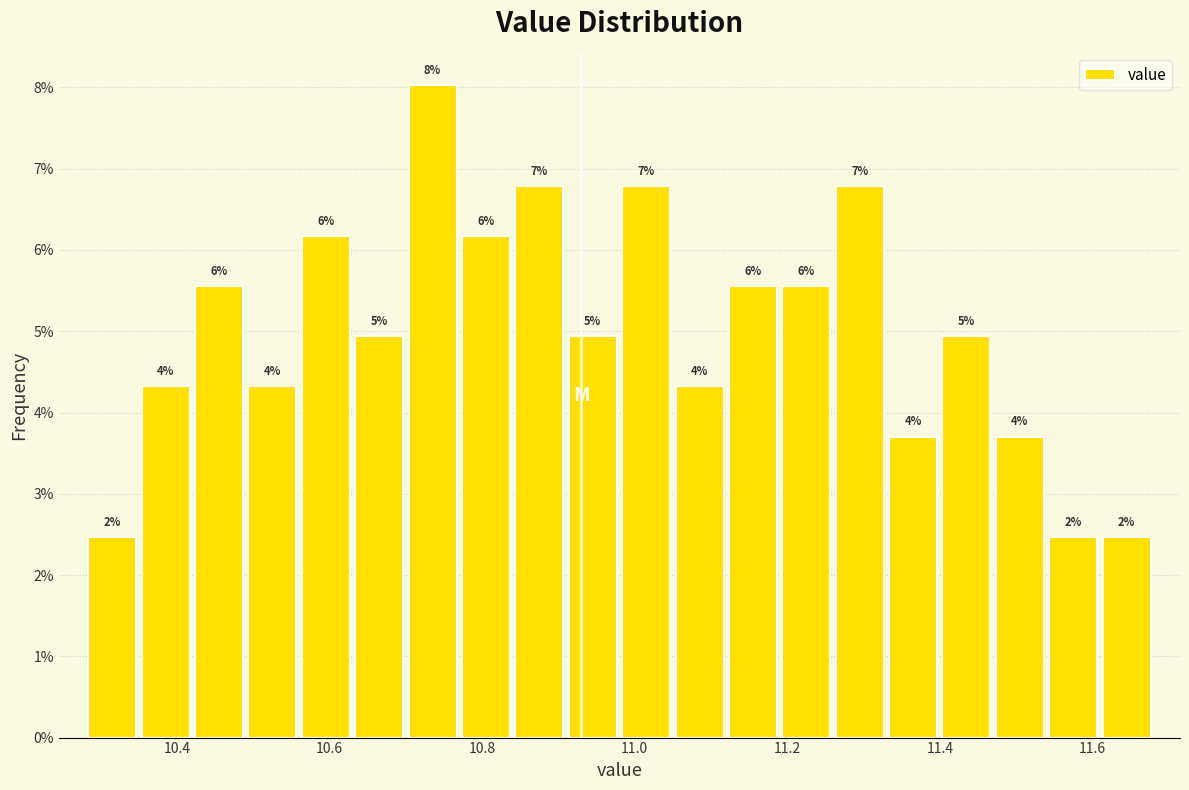

Read against the x-axis, roughly where is the centre of the tallest bar?

10.74